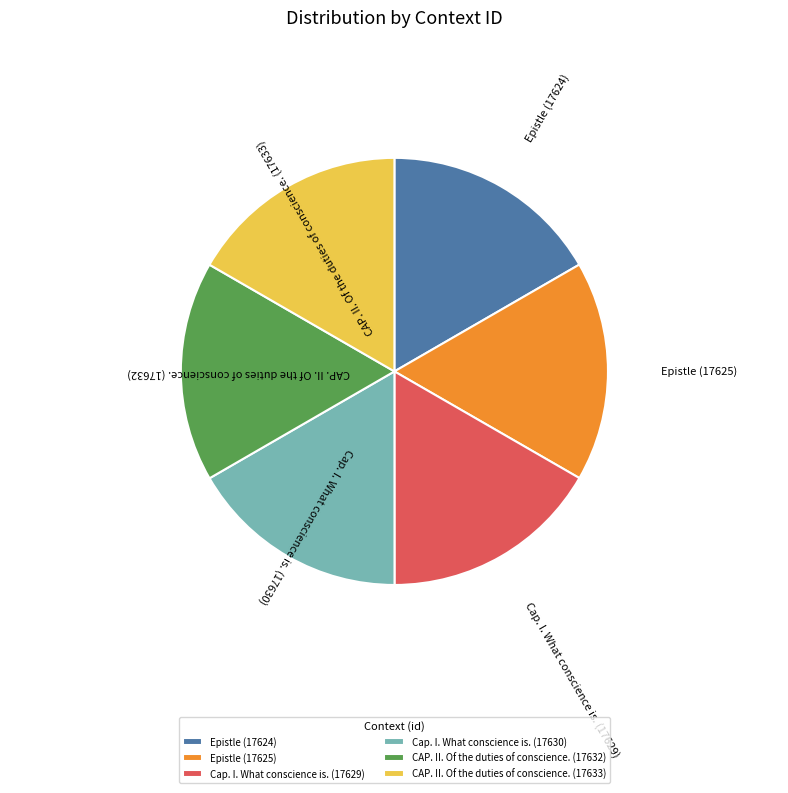

How many slices are in this pie chart?

6